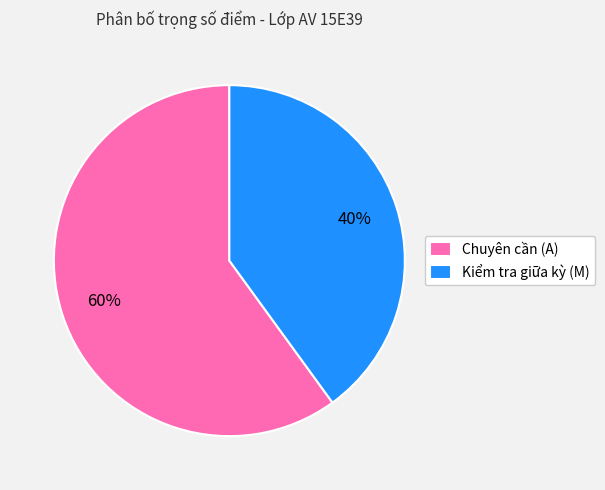

Rank the categories by value from lowest to highest.

Kiểm tra giữa kỳ (M), Chuyên cần (A)